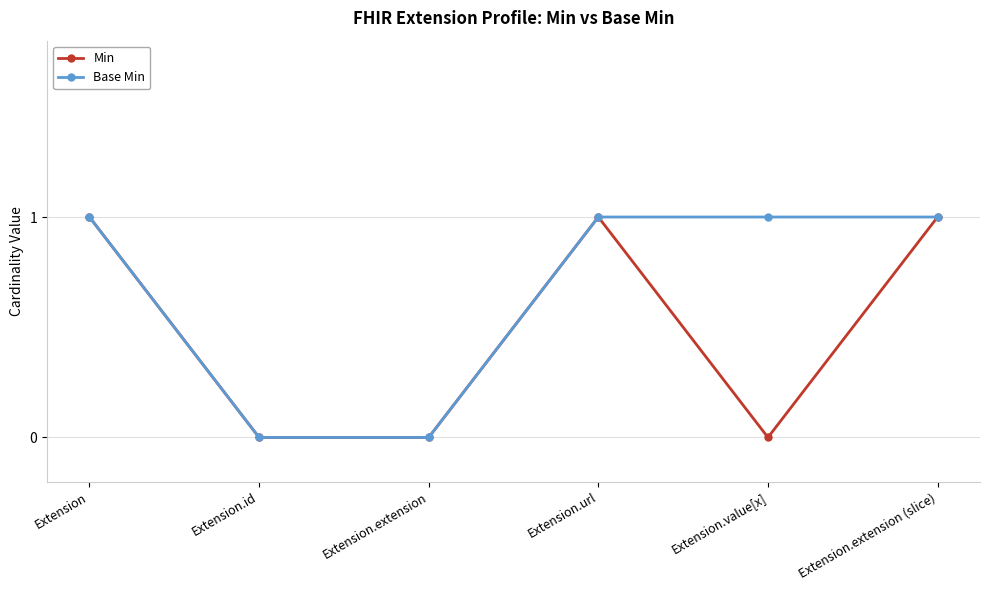

True or false: Base Min has a value of 0 at Extension.

False